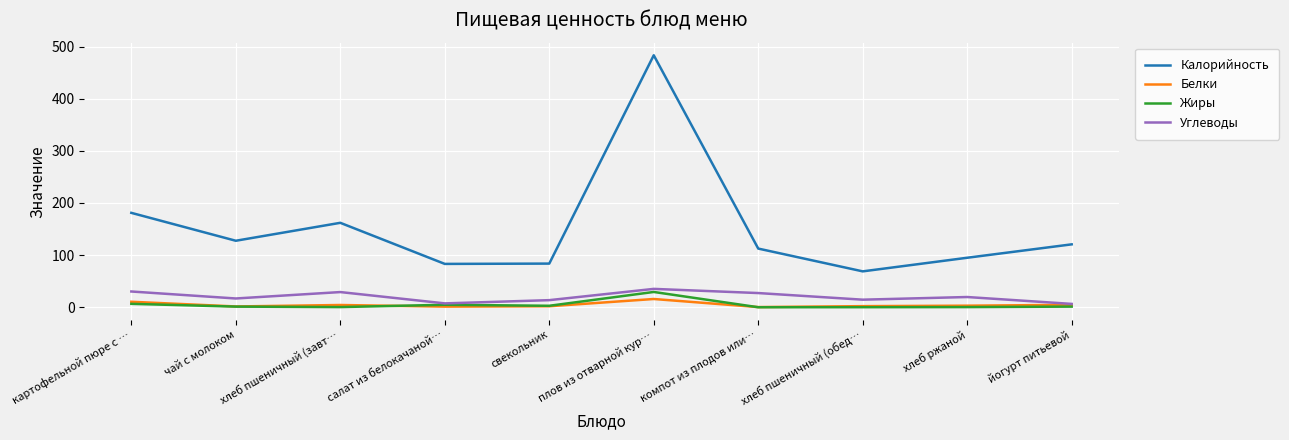

Which series changed the most between хлеб пшеничный (обед… and йогурт питьевой?

Калорийность